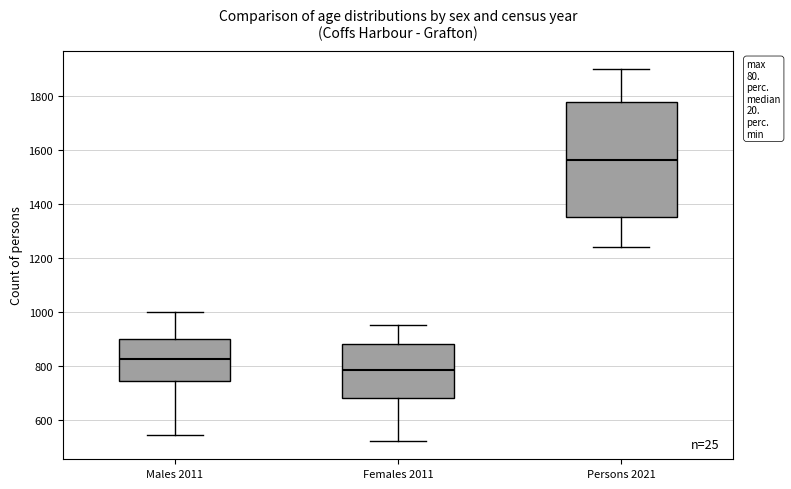

Where is the lower edge of the box for Males 2011 on the y-axis? The values are not printed on the chart, so give them approximately, as read against the axis.

740